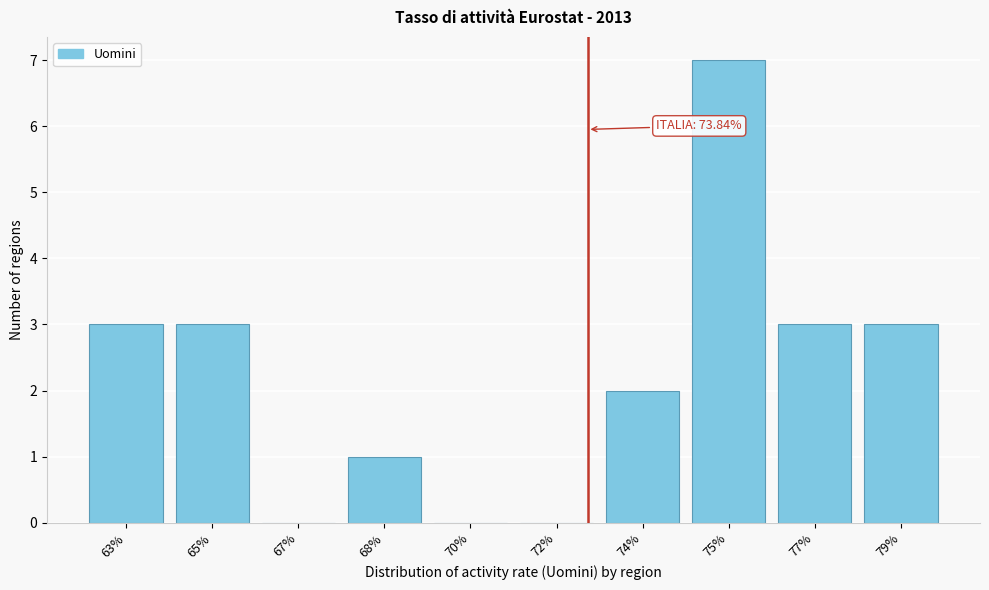

Reading left to right, list all the values displayed in this chart.

63%=3	65%=3	67%=0	68%=1	70%=0	72%=0	74%=2	75%=7	77%=3	79%=3